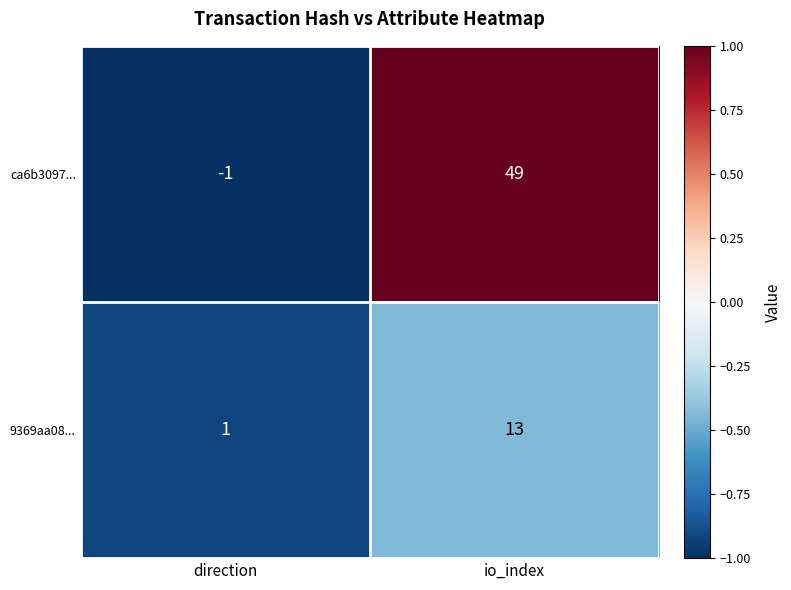

Reading right to left, extract all data points from this chart.

ca6b3097...: io_index=49	direction=-1
9369aa08...: io_index=13	direction=1